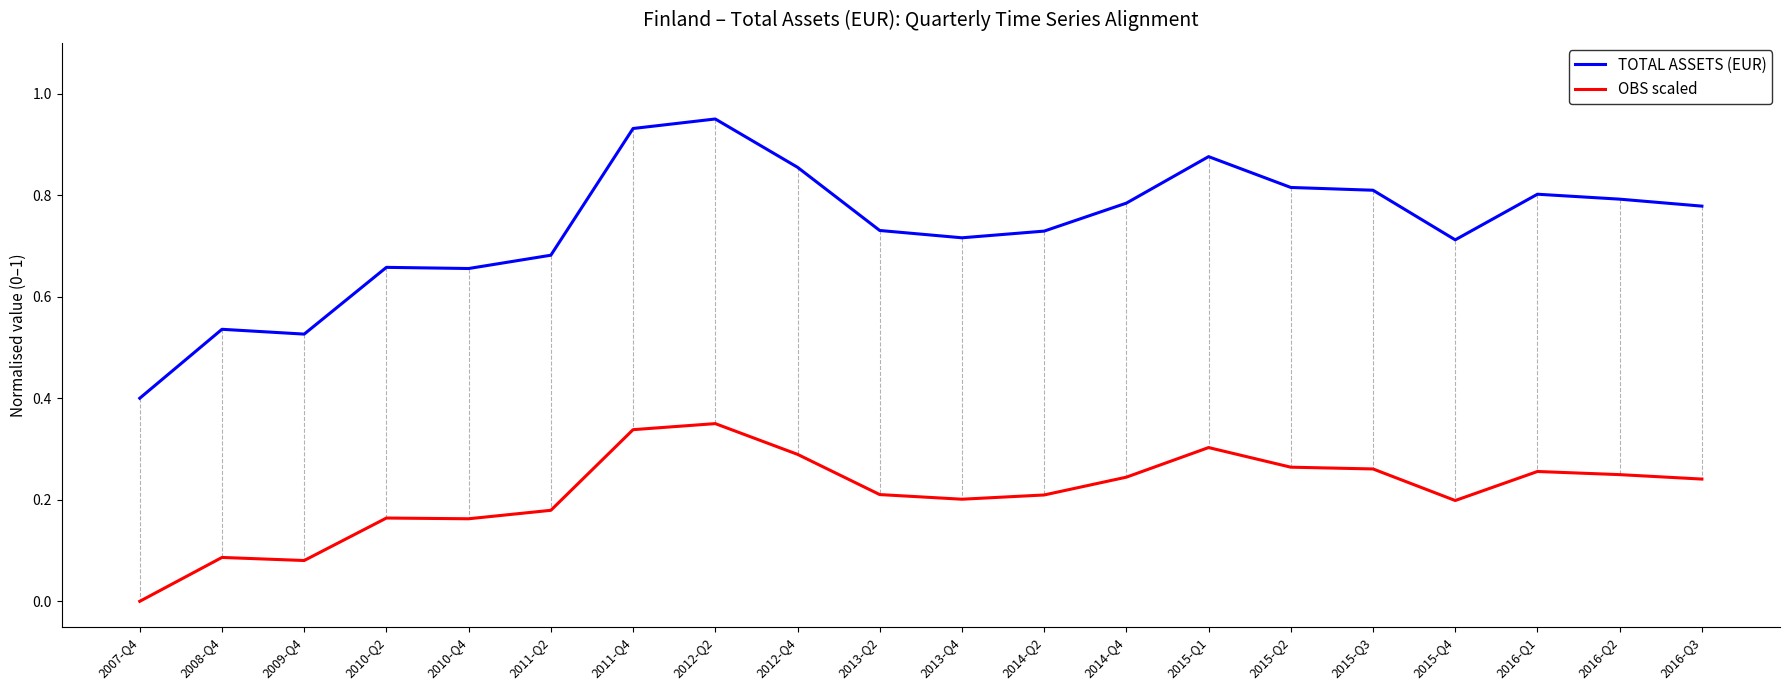

Between 2013-Q4 and 2015-Q3, which series saw the biggest shift?

TOTAL ASSETS (EUR)